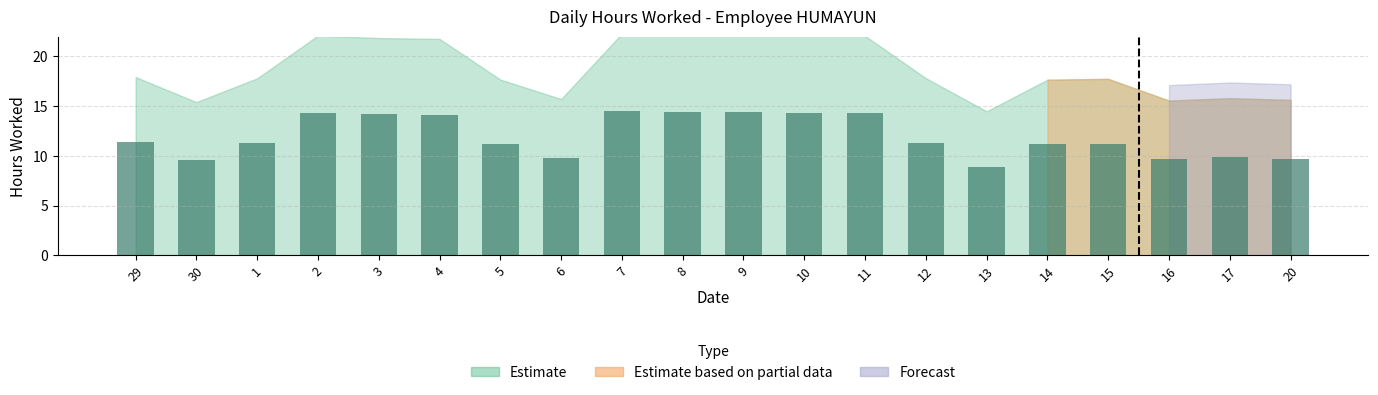

What is the label of the 2nd bar from the right?

17